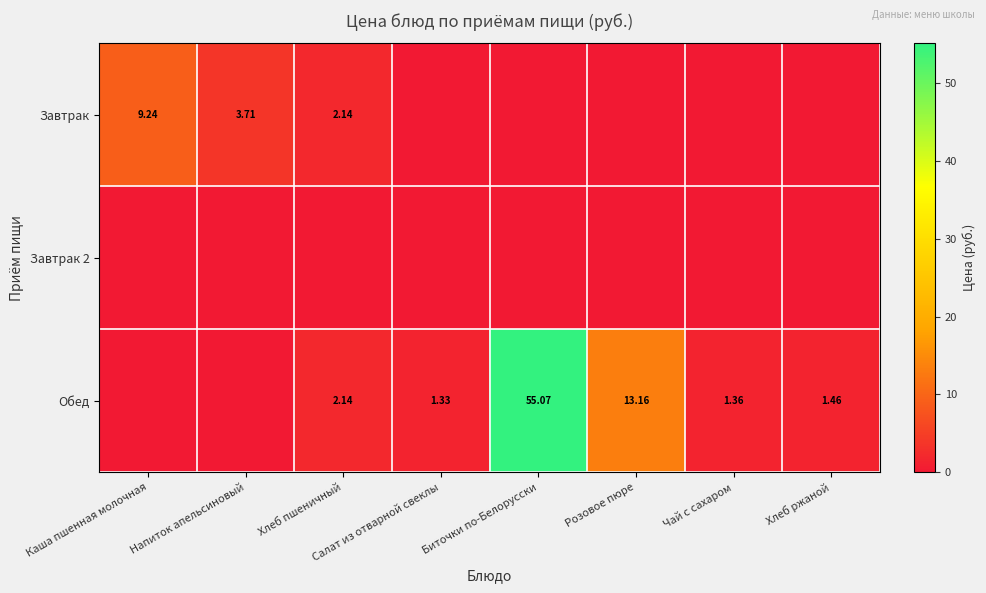

What is the difference between the highest and lowest values at Розовое пюре?

13.2